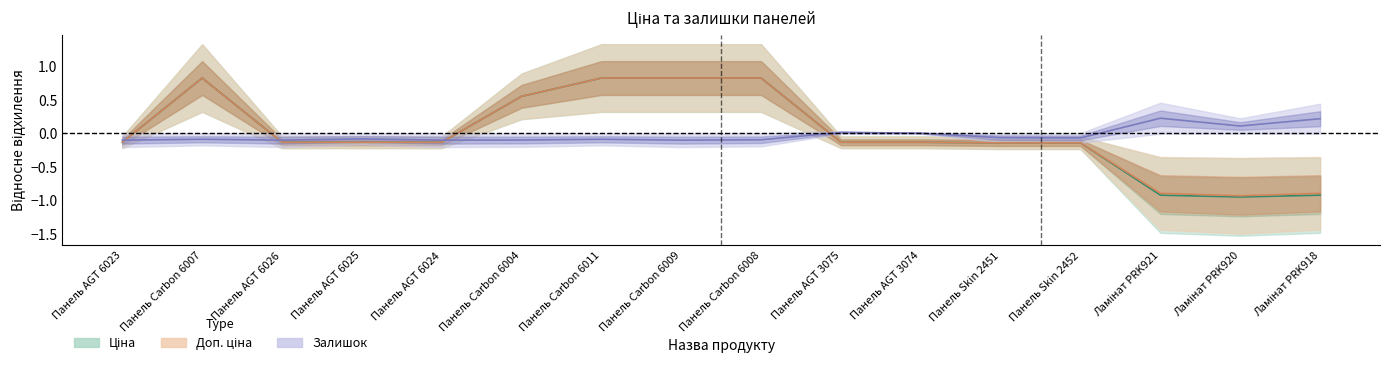

Rank the series by their maximum value, from lowest to highest.

Залишок, Ціна, Доп. ціна